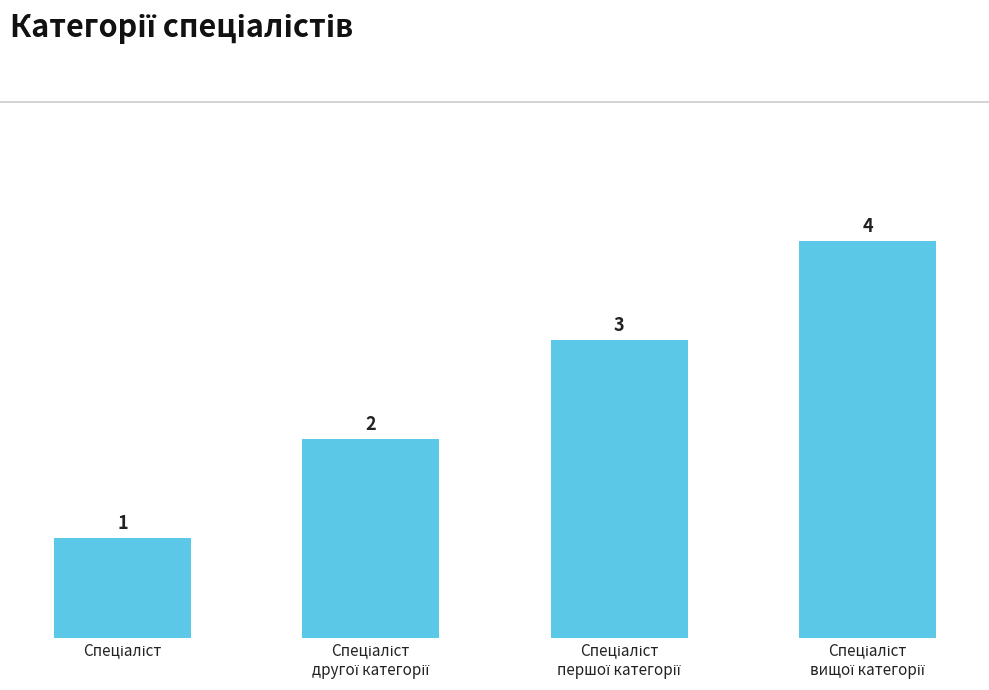

What is the sum of all values?

10